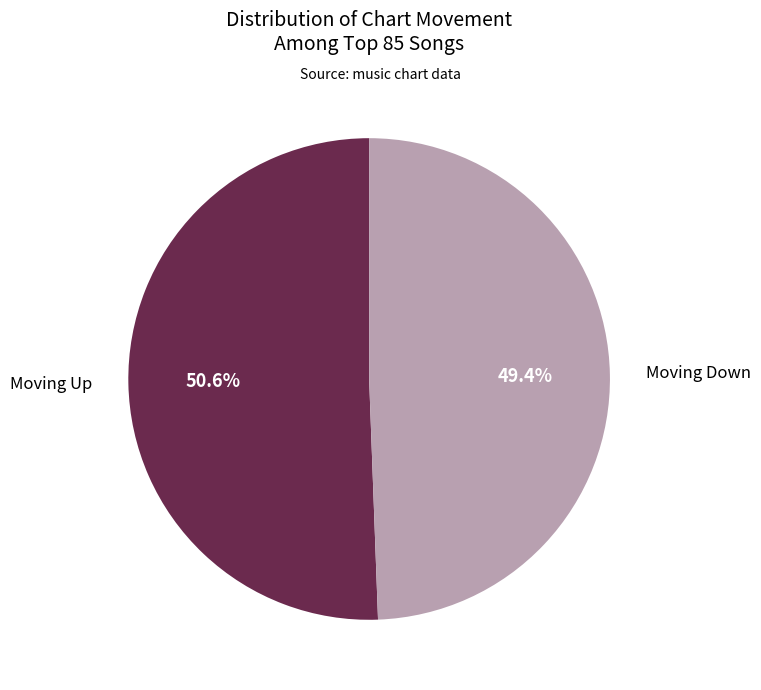

To the nearest percent, what is the average slice percentage?

50%